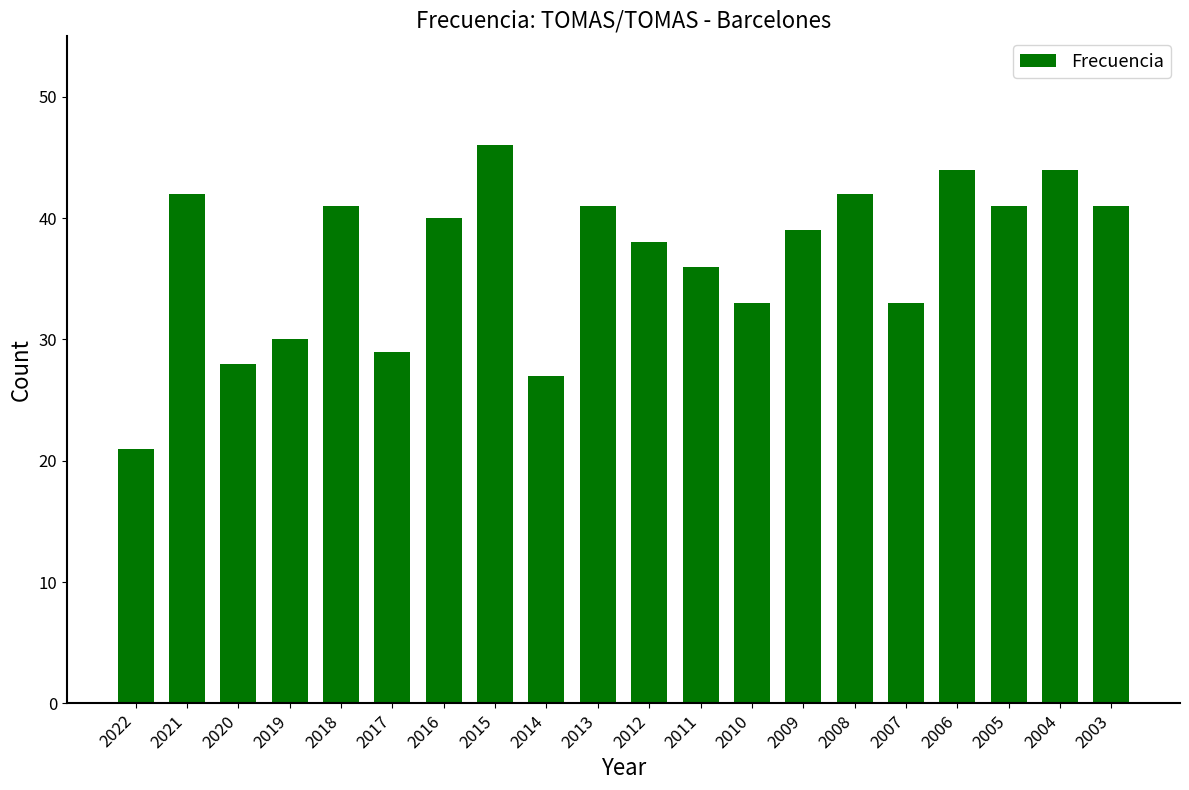

Reading left to right, extract all data points from this chart.

21	42	28	30	41	29	40	46	27	41	38	36	33	39	42	33	44	41	44	41